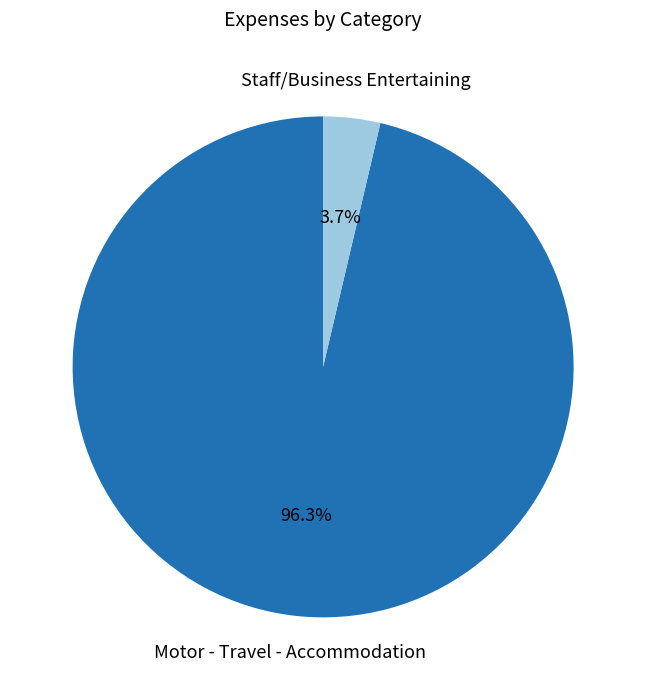

Rank the categories by value from highest to lowest.

Motor - Travel - Accommodation, Staff/Business Entertaining